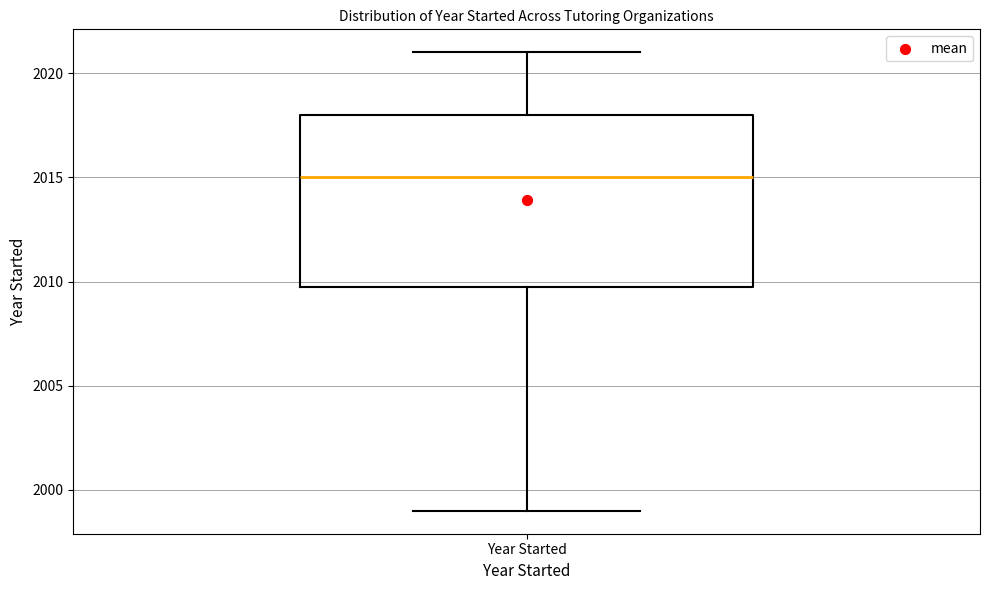

Where does the upper whisker of the box for Year Started end on the y-axis? The values are not printed on the chart, so give them approximately, as read against the axis.

2021